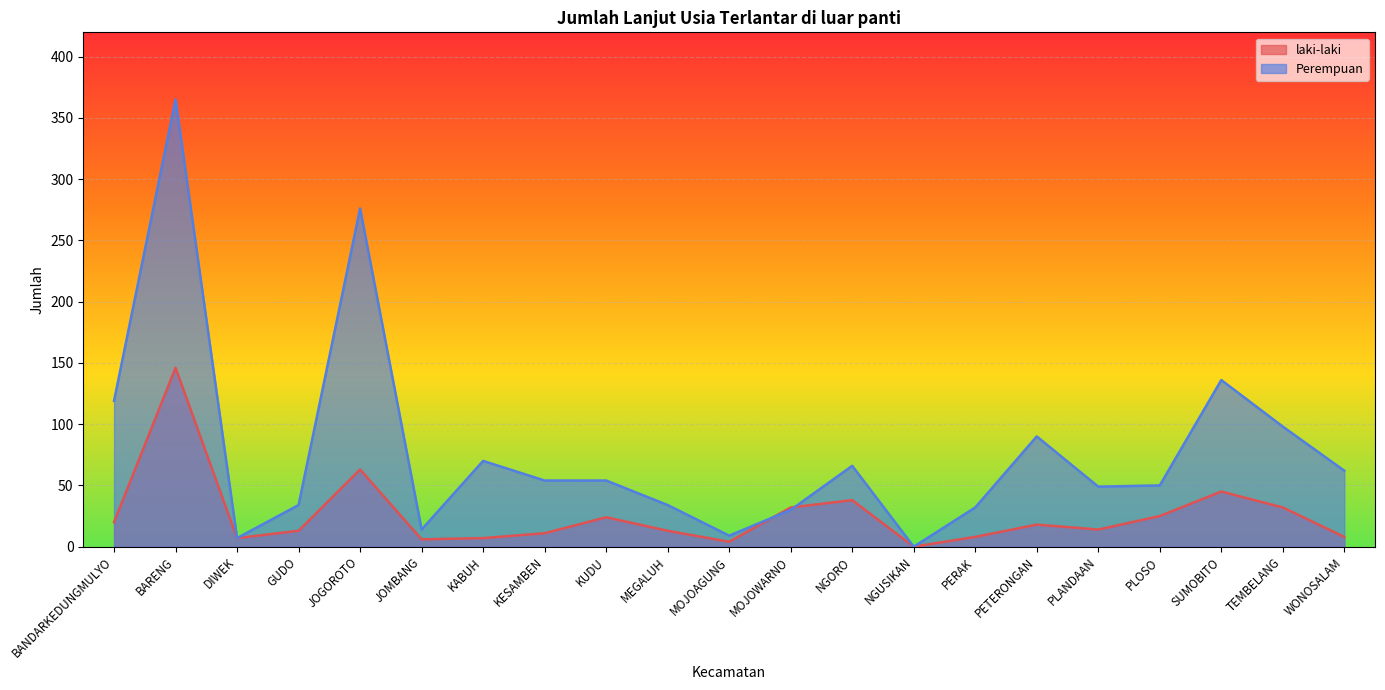

Is it true that laki-laki equals 25 at PLOSO?

True